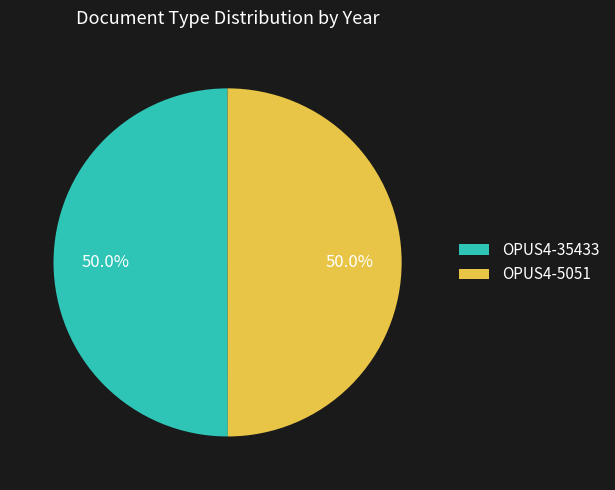

What percentage is NOT represented by OPUS4-5051?

50.0%